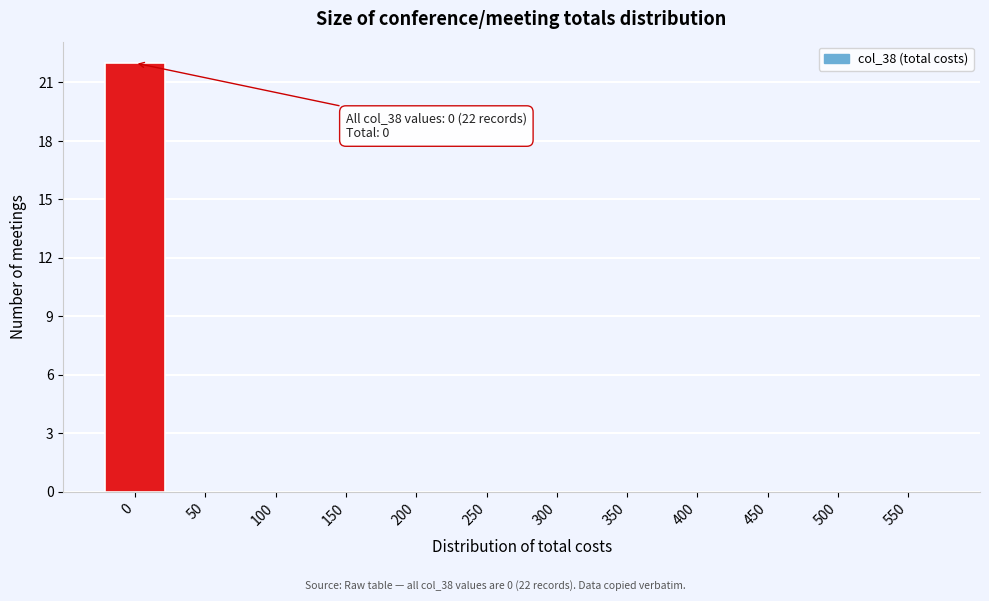

Reading right to left, what are all the values shown in this chart?

550=0	500=0	450=0	400=0	350=0	300=0	250=0	200=0	150=0	100=0	50=0	0=22